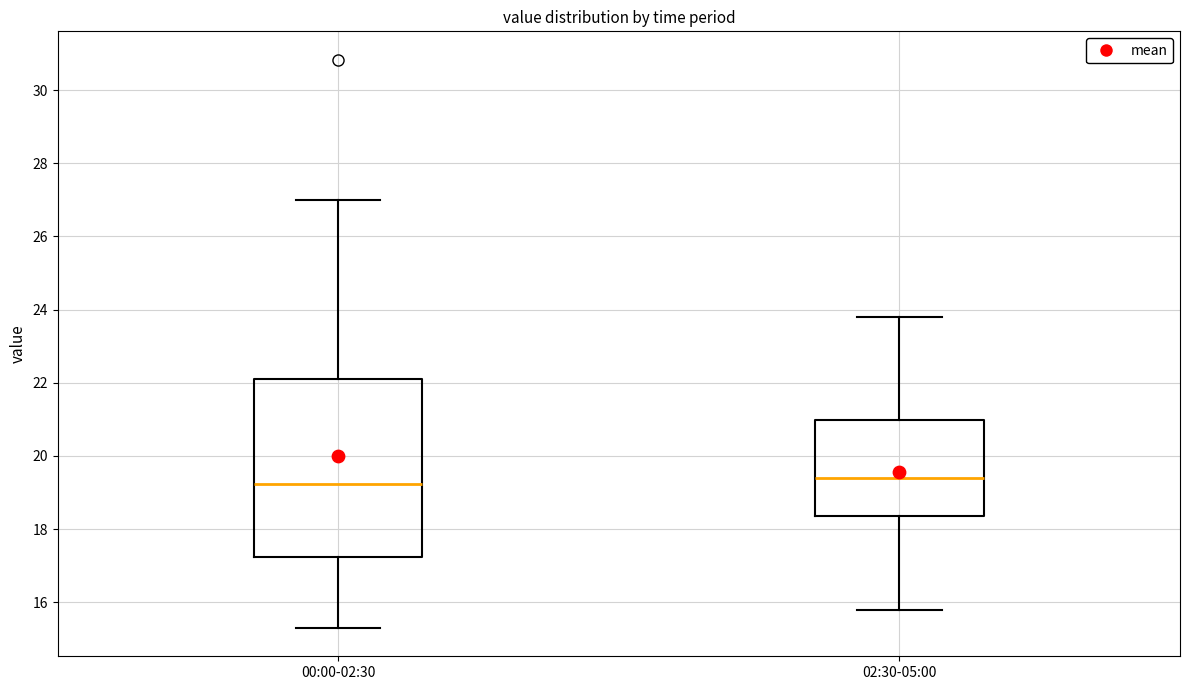

Where is the lower edge of the box for 02:30-05:00 on the y-axis? The values are not printed on the chart, so give them approximately, as read against the axis.

18.4